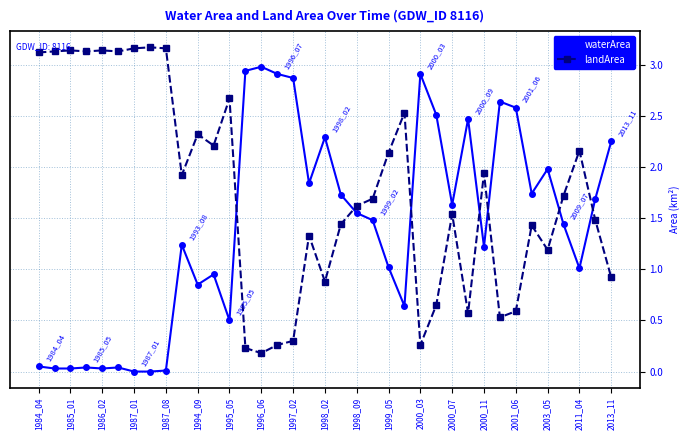

After their last crossing, which series has the higher values: landArea or waterArea?

waterArea